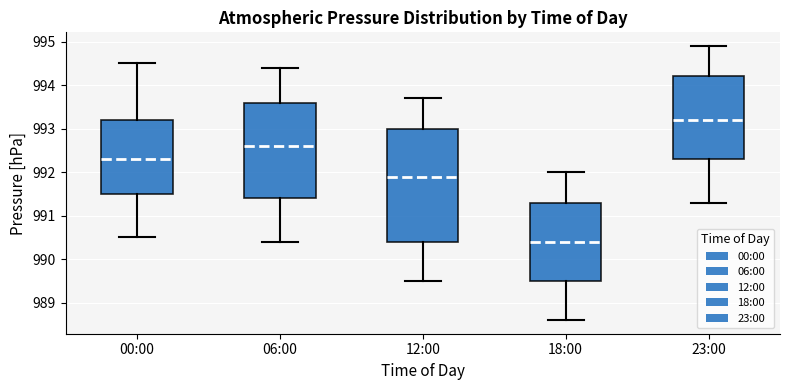

Comparing the boxes themselves (not the whiskers), which one is the tallest?

12:00